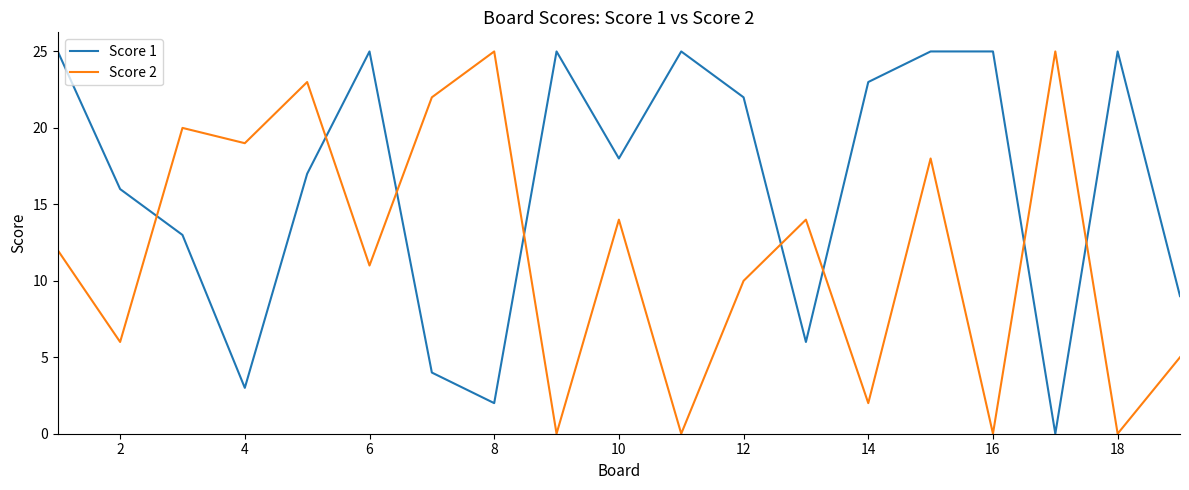

What is the greatest value displayed?

25